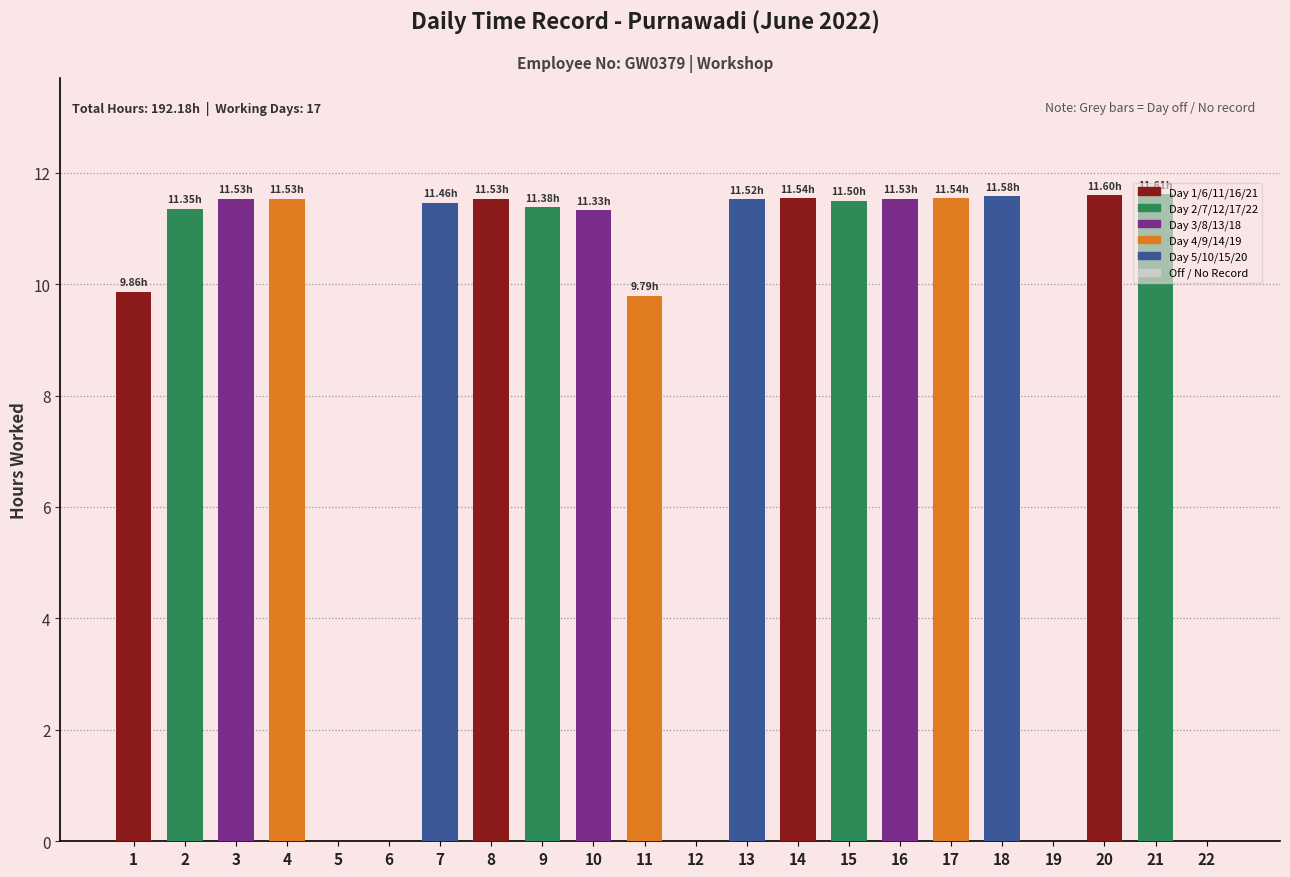

Count the number of data series in this chart.

1